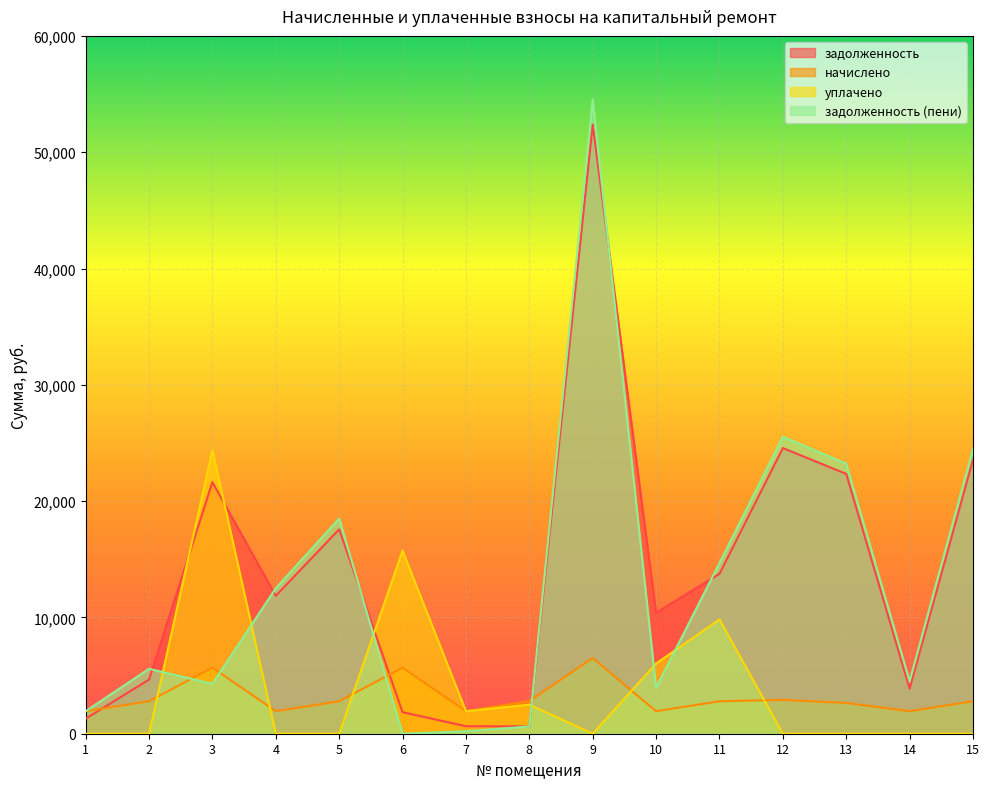

Which series has the largest total across all categories?

задолженность